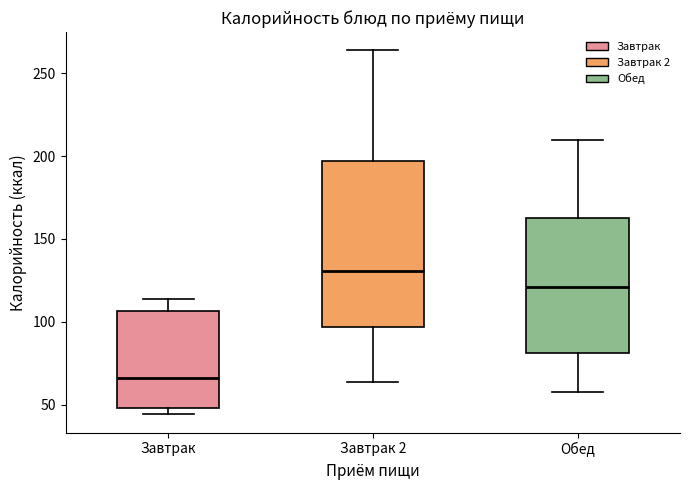

Which box's median line is the lowest?

Завтрак